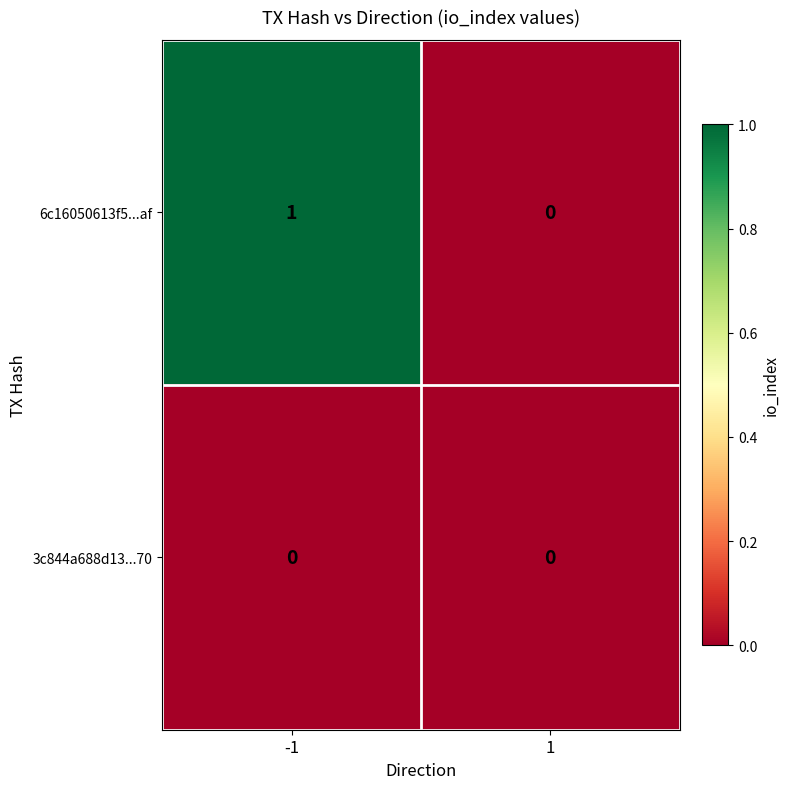

Is it true that 3c844a688d13...70 equals 0 at 1?

True